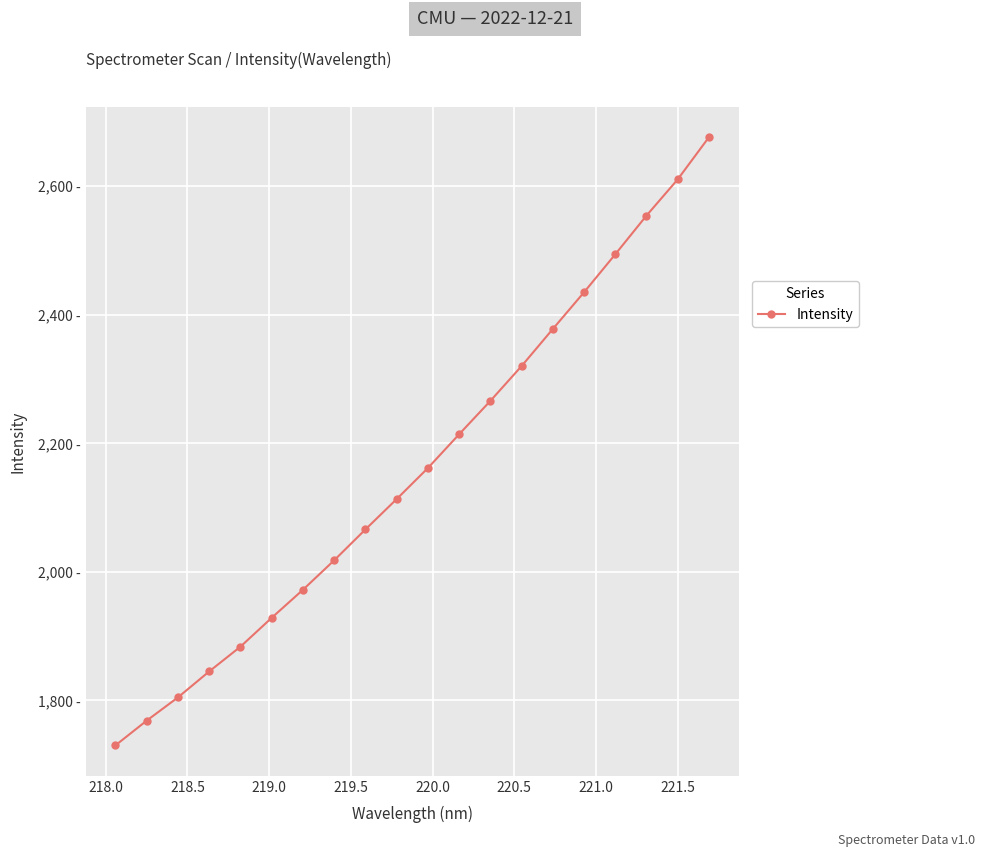

What is the average value?

2162.0